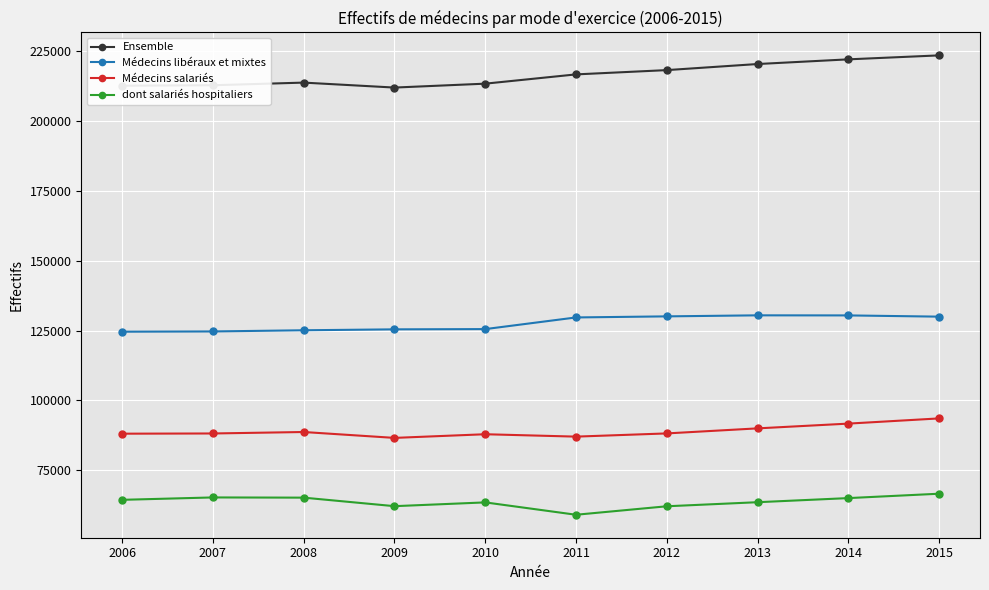

What is the minimum value for Ensemble?

212044